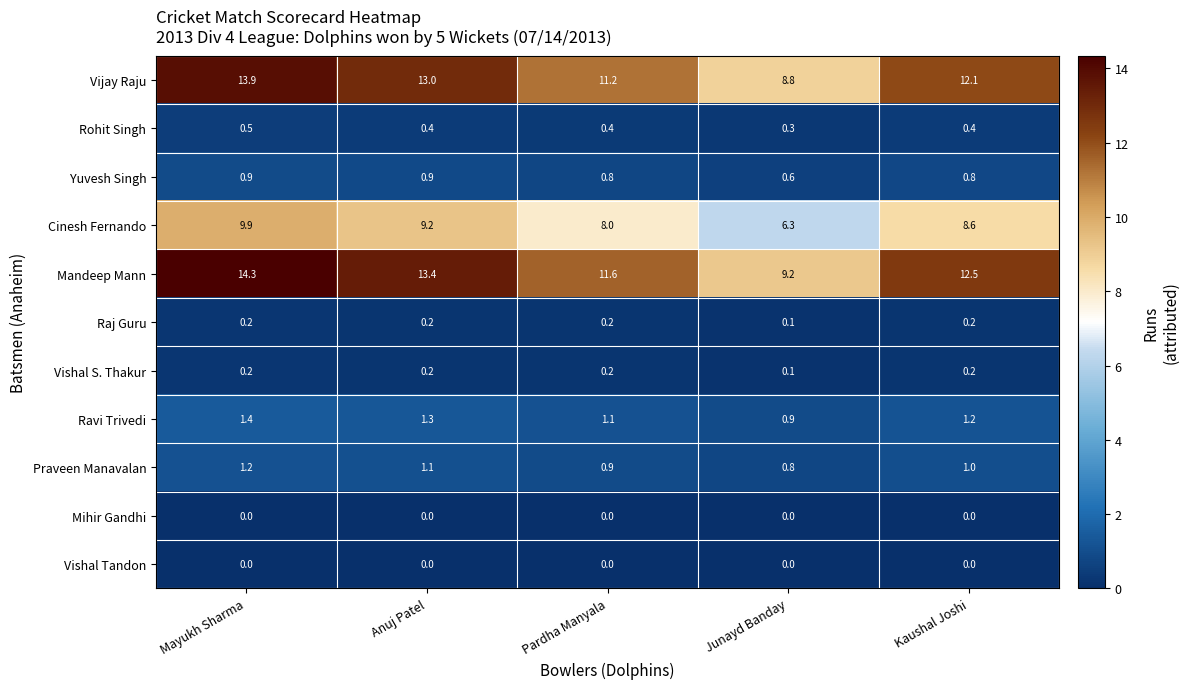

What is the total value across all series at Junayd Banday?

27.1